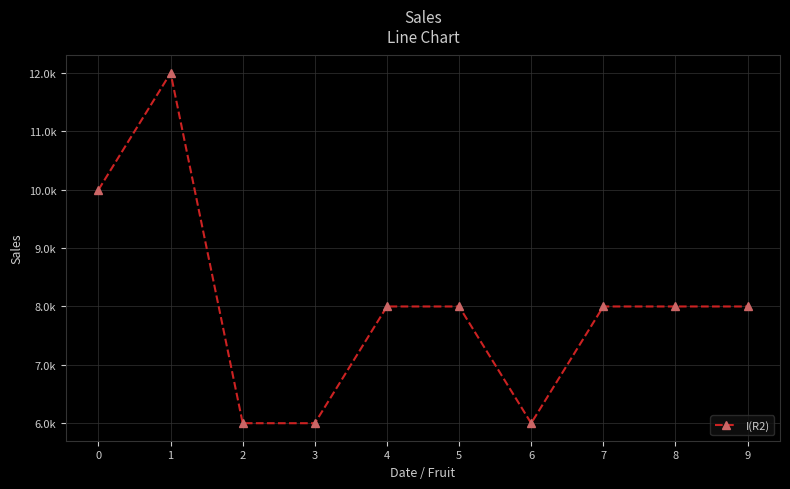

True or false: the data has more than 1 interior local peaks.

False